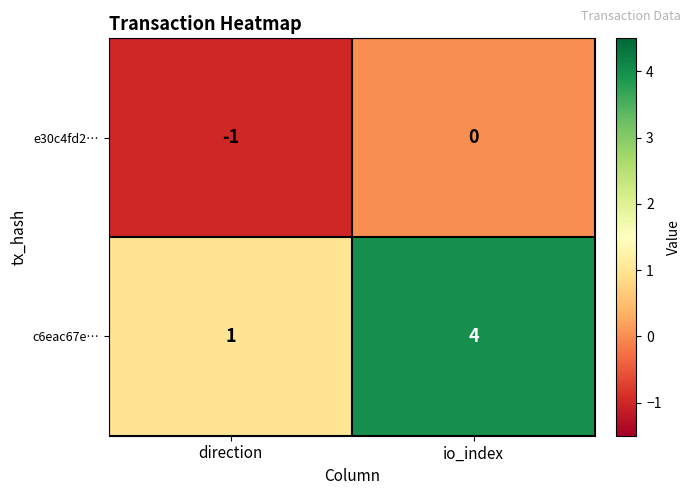

At which category is the sum across all series the highest?

io_index